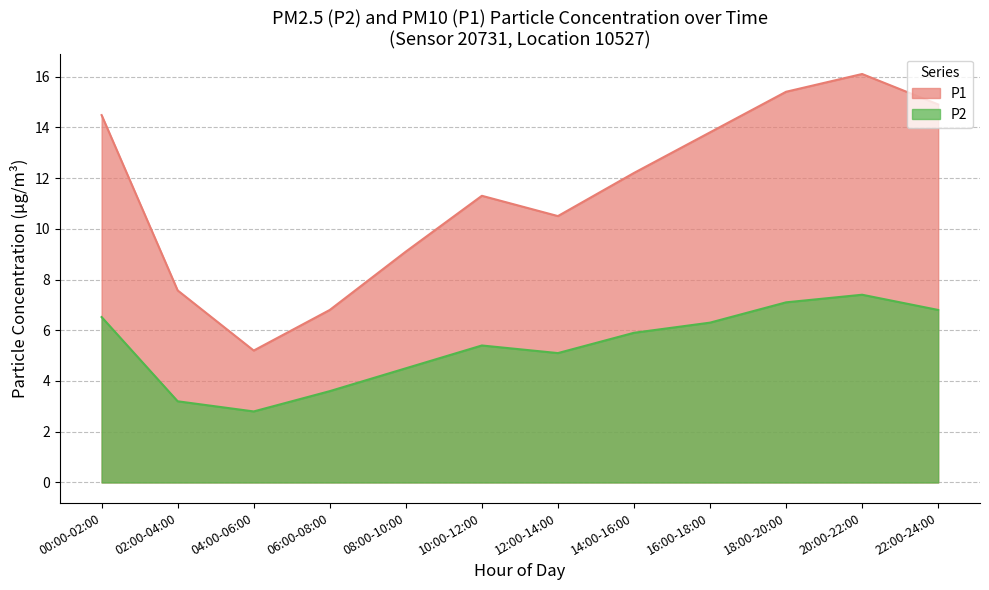

True or false: P1 and P2 cross at least once.

False